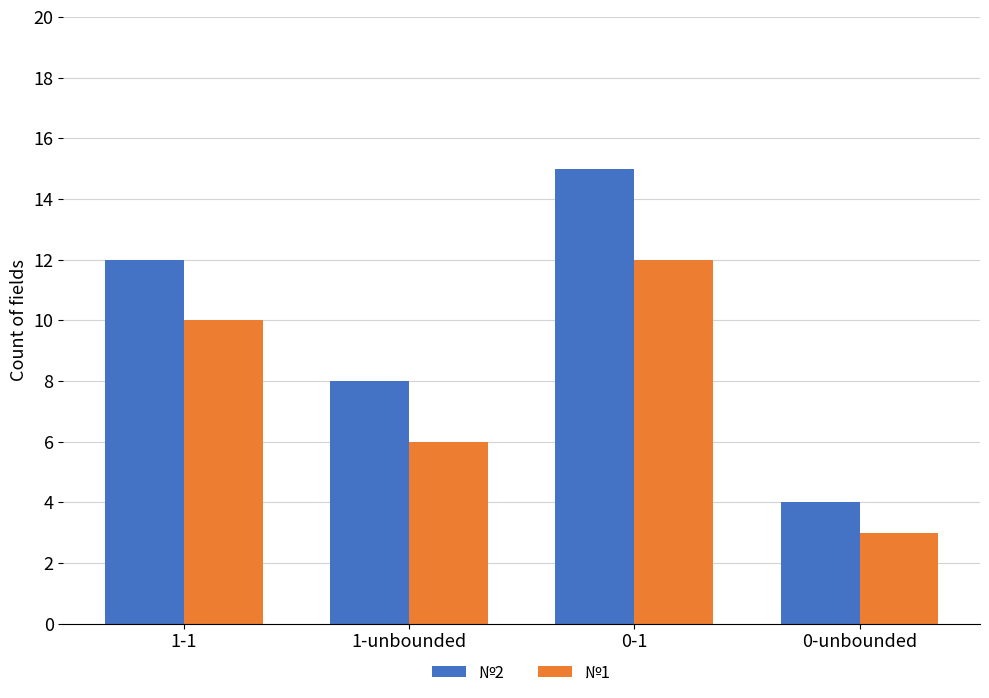

Which series has the largest range (max minus min)?

№2